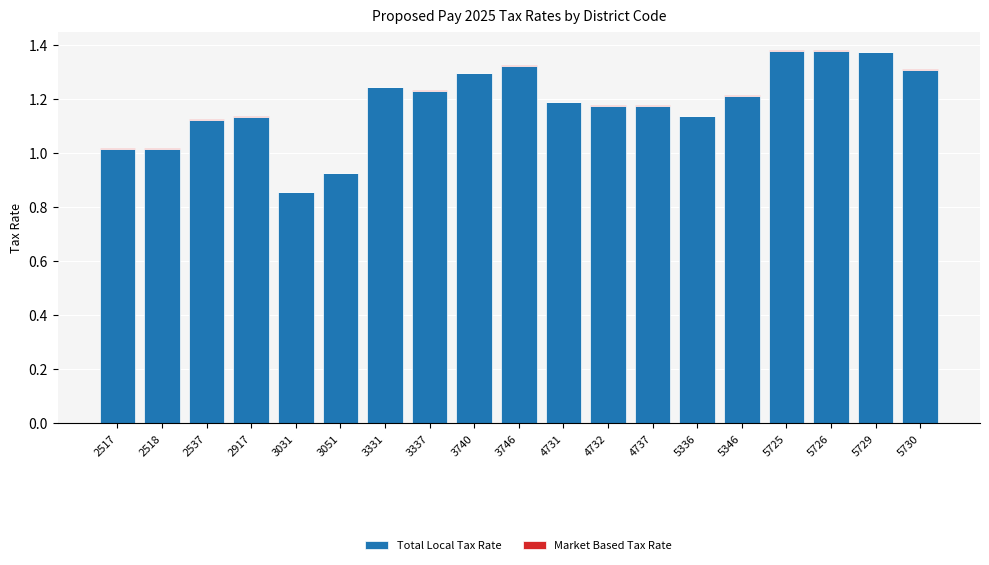

At which label does Total Local Tax Rate first exceed 1?

2517